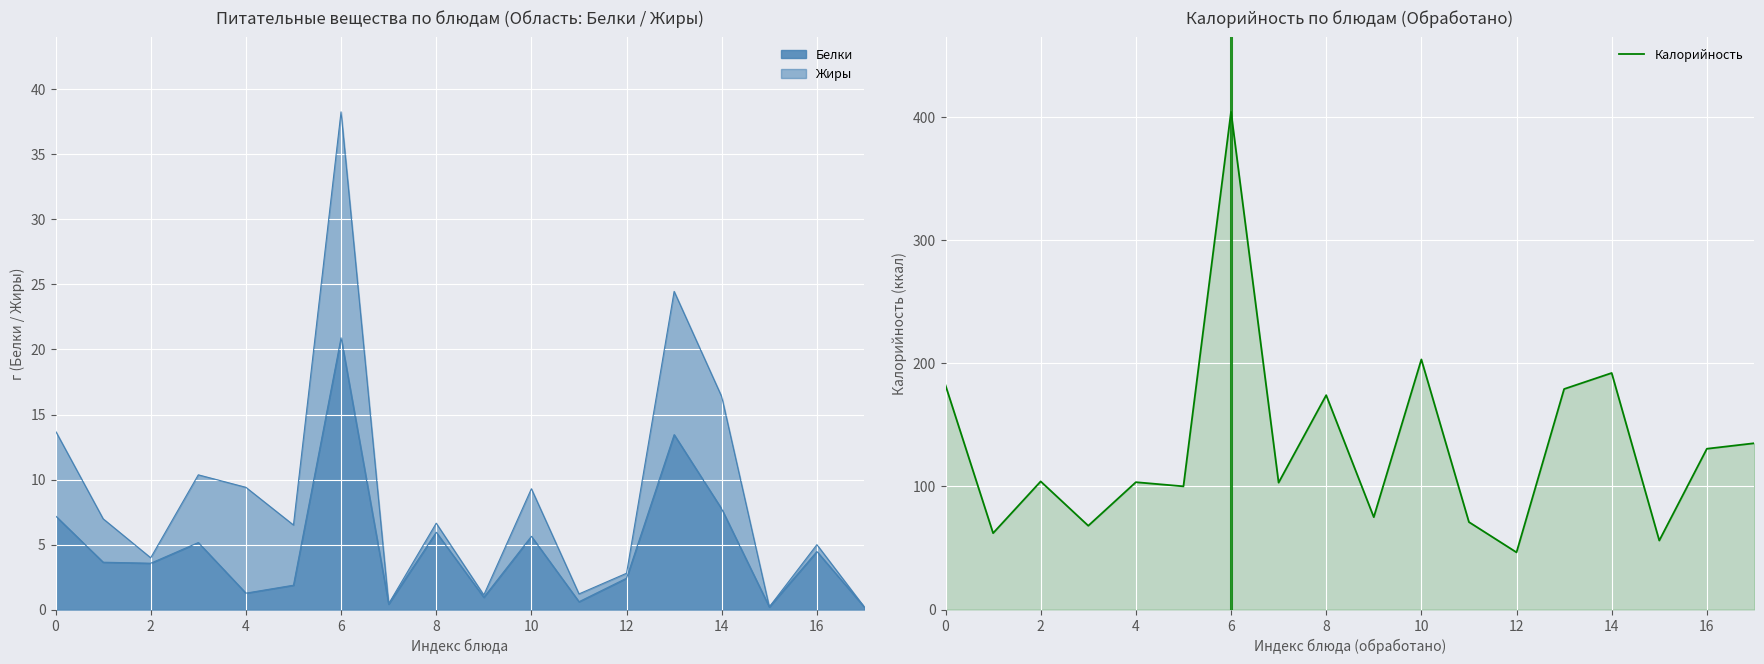

What is the greatest value displayed?

404.0